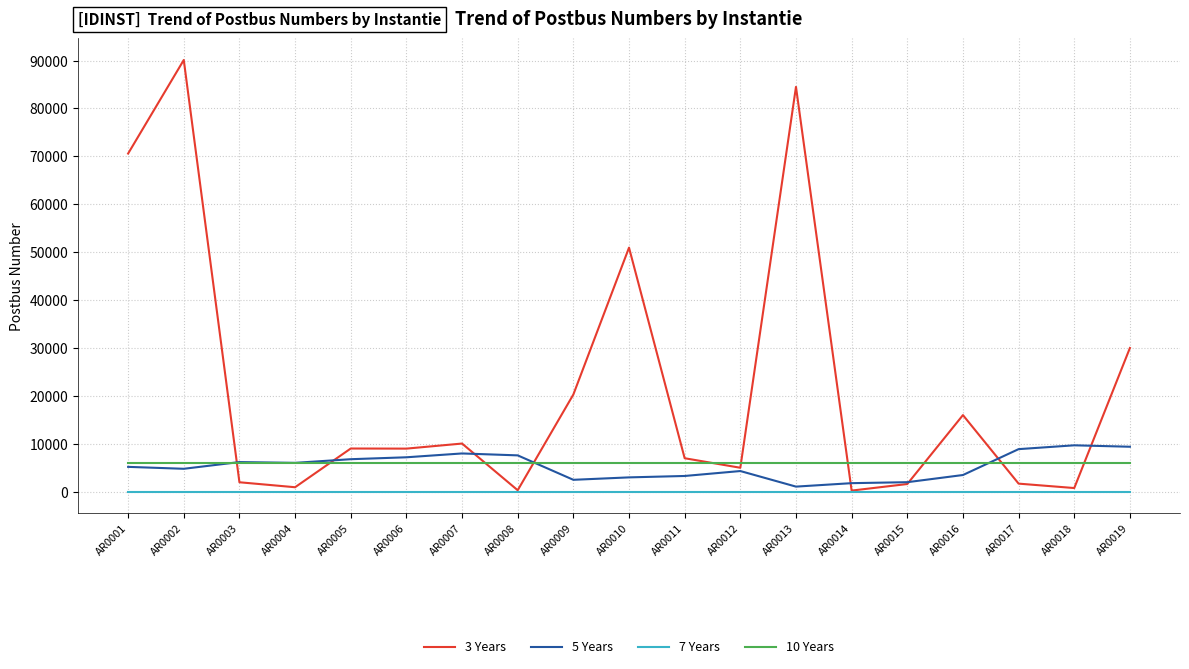

Which series has the largest range (max minus min)?

3 Years